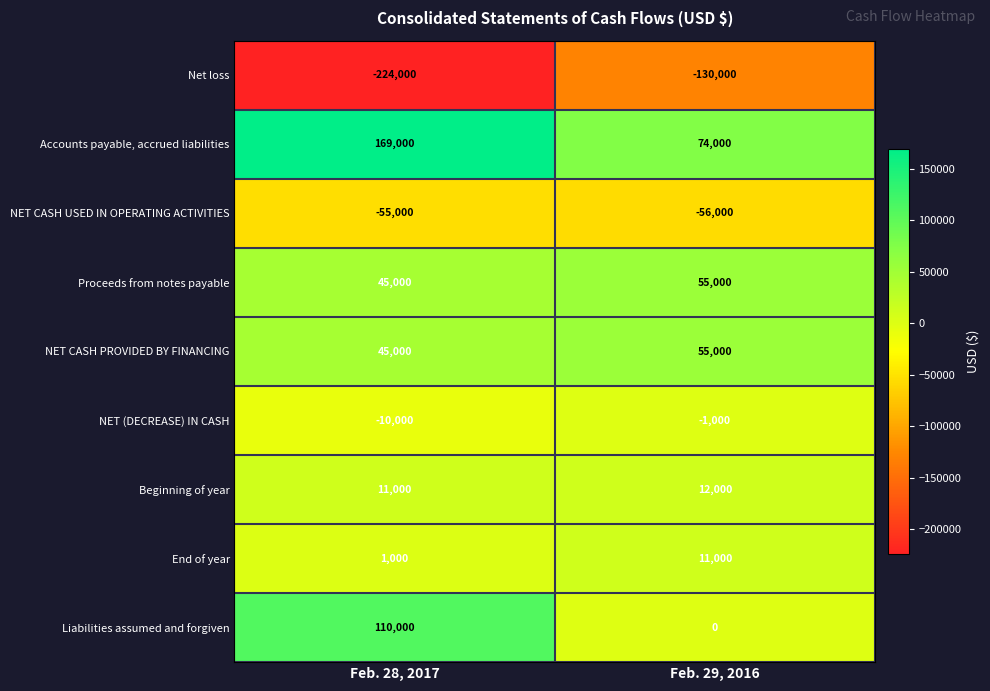

Is it true that Accounts payable, accrued liabilities equals 169000 at Feb. 28, 2017?

True